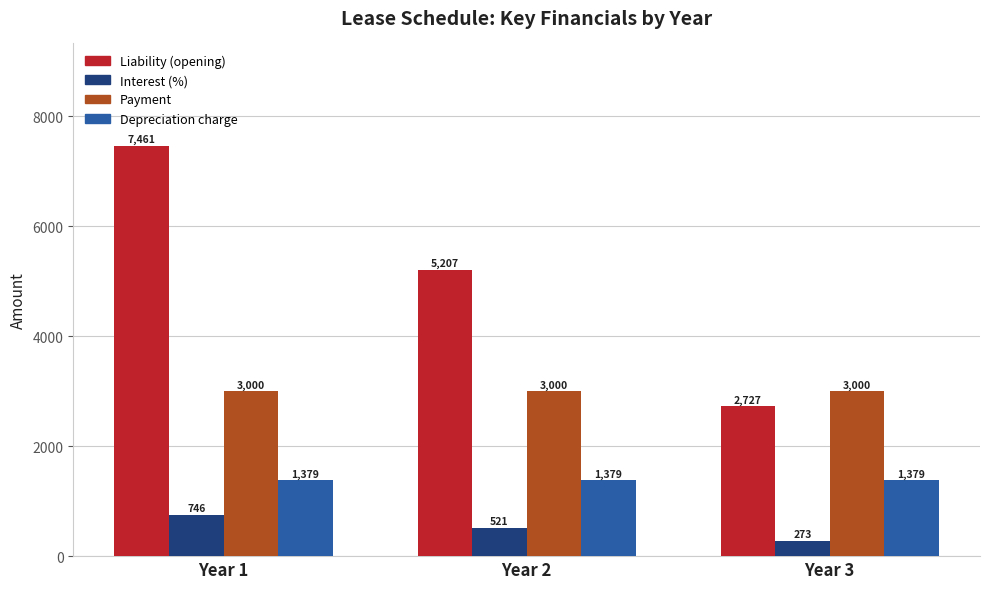

True or false: Depreciation charge has a value of 1378.5 at Year 2.

True